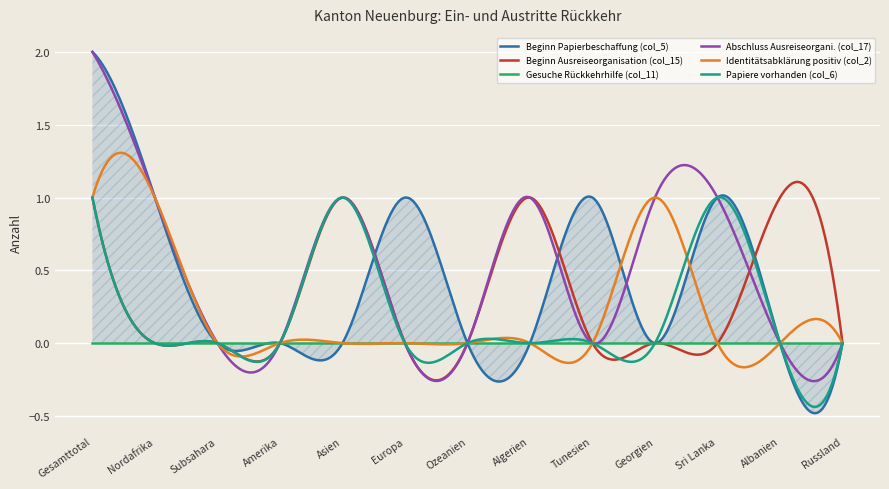

What are all the series names shown in the legend?

Beginn Papierbeschaffung (col_5), Beginn Ausreiseorganisation (col_15), Gesuche Rückkehrhilfe (col_11), Abschluss Ausreiseorgani. (col_17), Identitätsabklärung positiv (col_2), Papiere vorhanden (col_6)